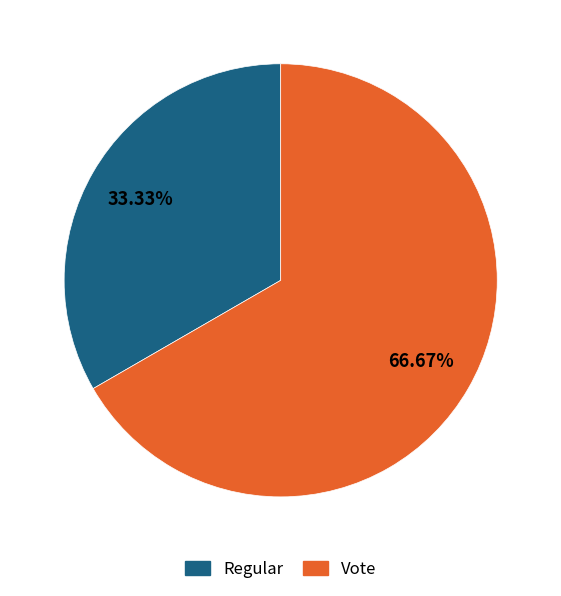

True or false: Vote accounts for 52% of the total.

False